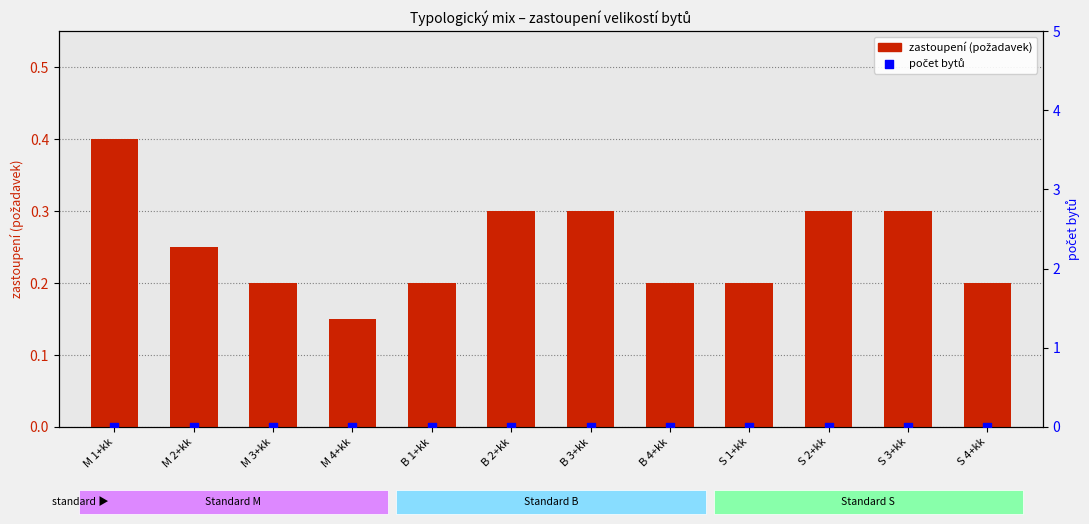

Is the value of zastoupení (požadavek) at B 3+kk greater than the value of počet bytů at S 3+kk?

Yes